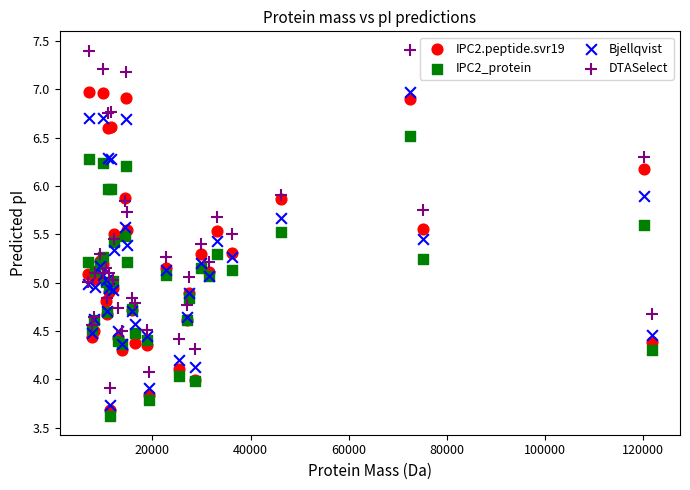

What is the X range (max minus min) for the scatter plot?

114868.5